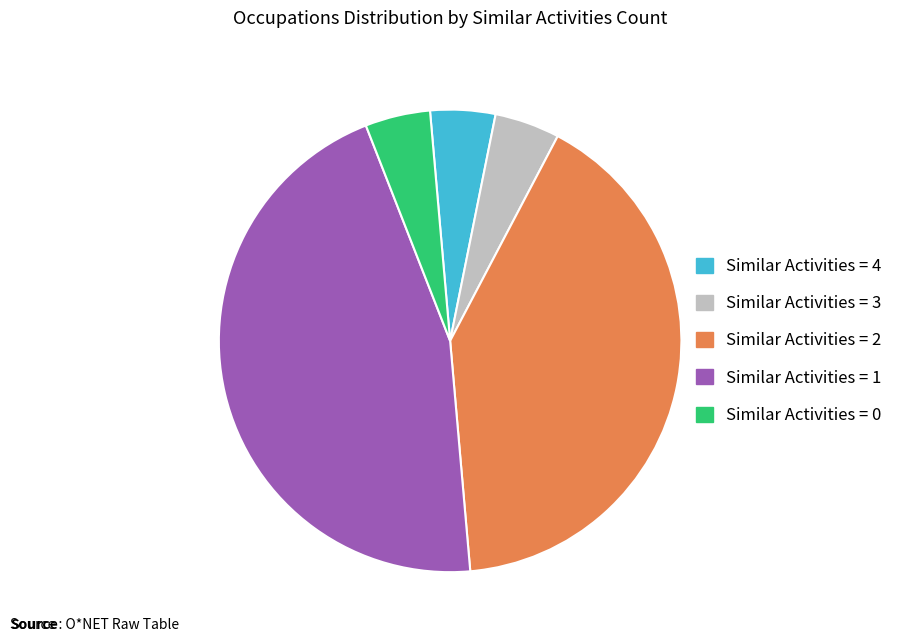

What is the largest slice in the pie chart?

1